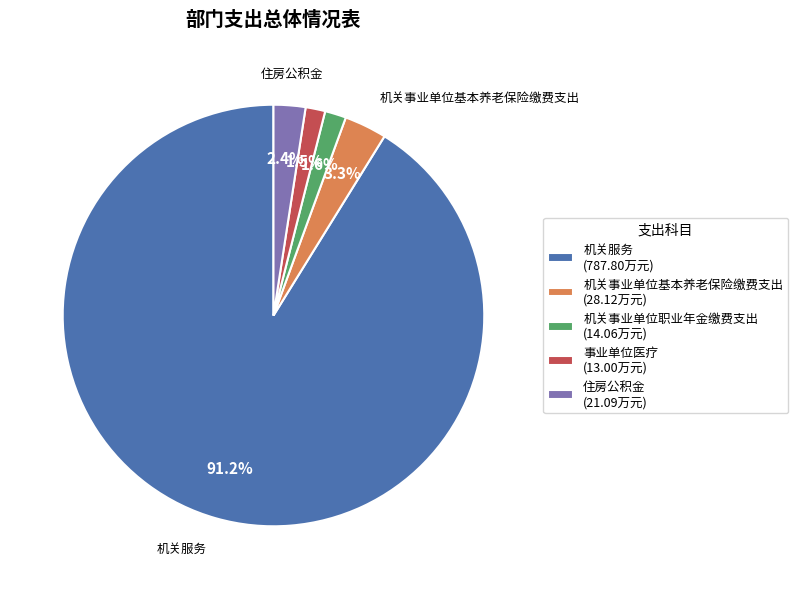

Is it true that 住房公积金 is 2% of the pie?

True